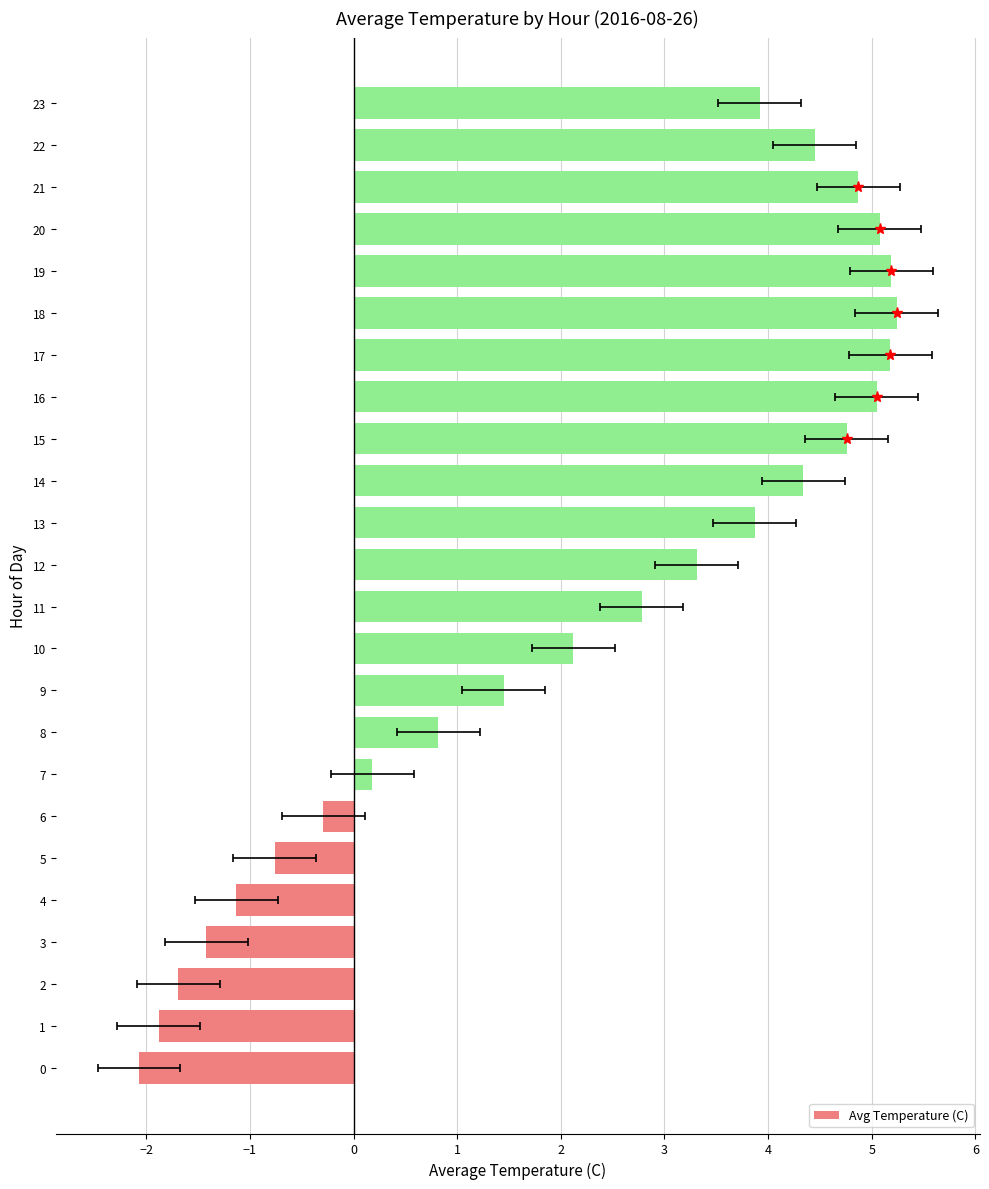

Reading left to right, what are all the values shown in this chart?

-2.1	-1.9	-1.7	-1.4	-1.1	-0.8	-0.3	0.2	0.8	1.4	2.1	2.8	3.3	3.9	4.3	4.8	5.1	5.2	5.2	5.2	5.1	4.9	4.4	3.9